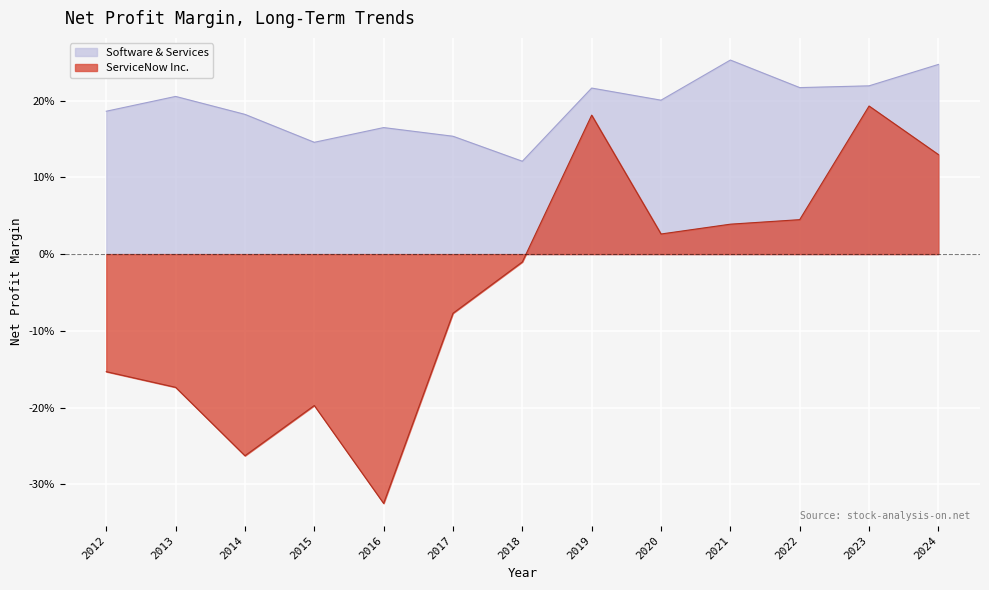

What is the maximum value for Software & Services?

0.3